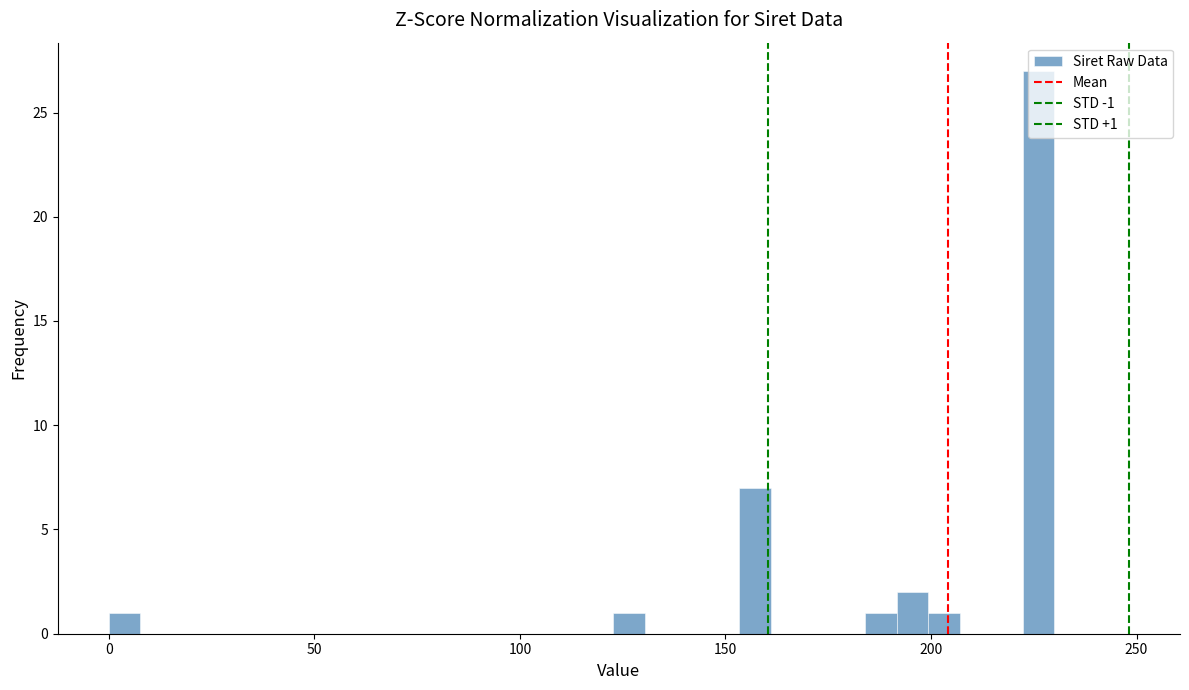

Around what value on the x-axis is the tallest bar? Give the approximate position of its centre, as read against the axis.

225